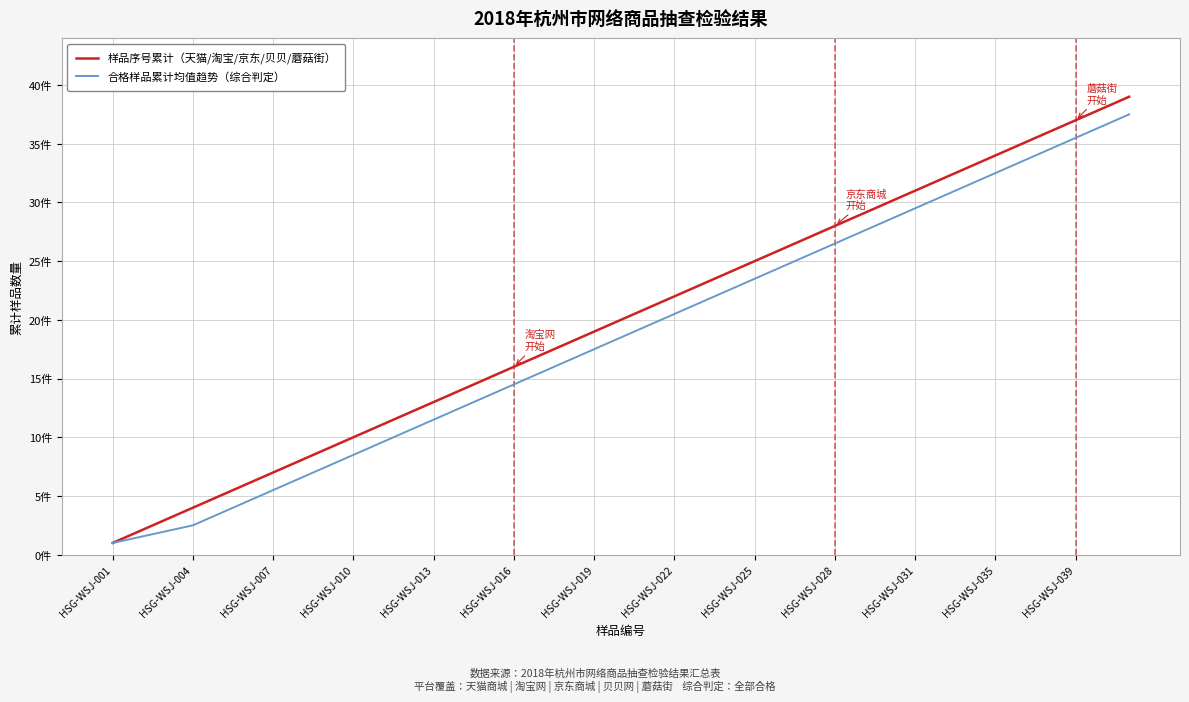

List the series in order of their peak value, highest first.

样品序号累计（天猫/淘宝/京东/贝贝/蘑菇街）, 合格样品累计均值趋势（综合判定）